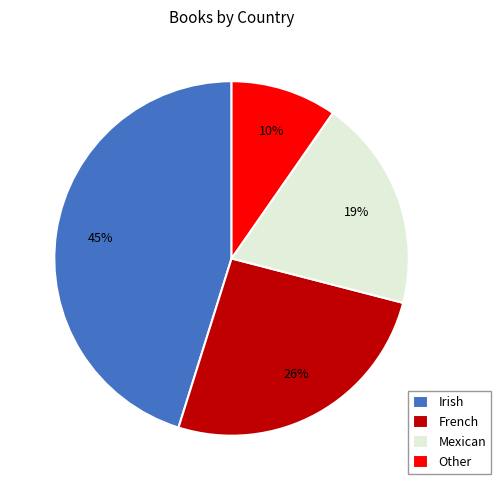

Combined, do Mexican and Irish account for over 50%?

Yes